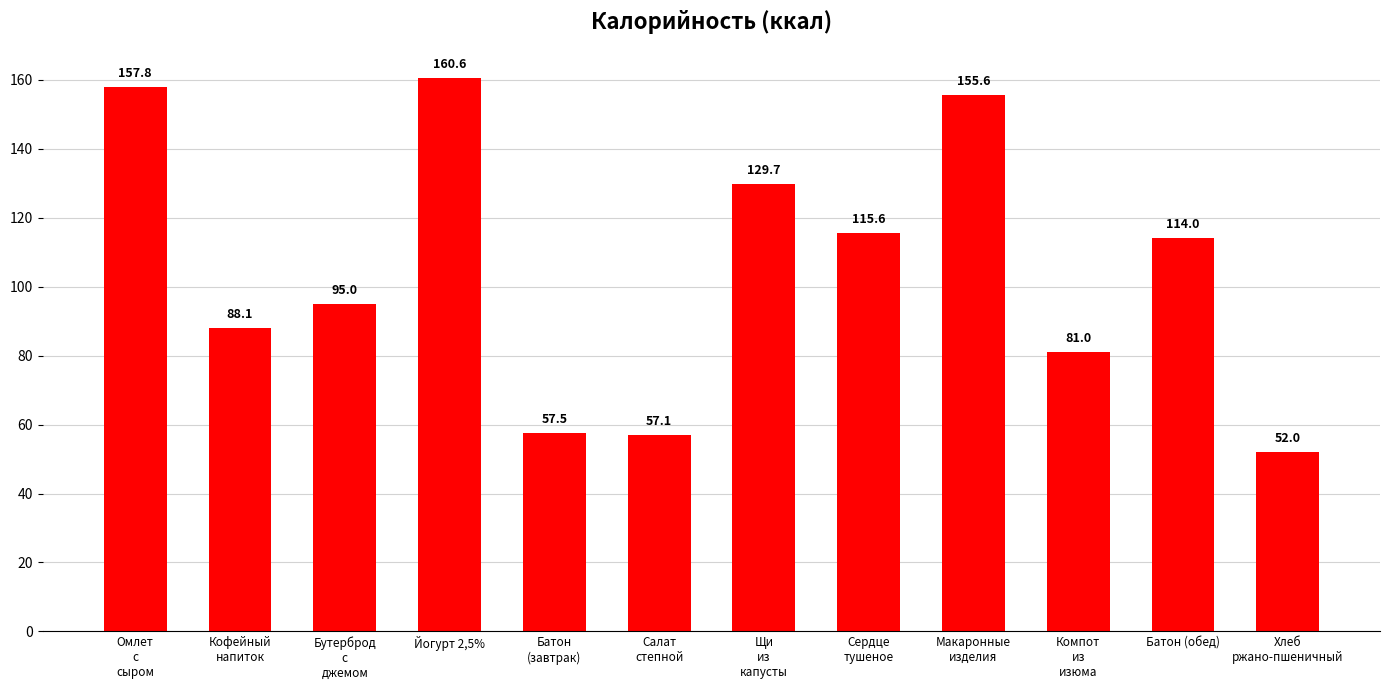

The chart shows a value of 28.0 at Кофейный
напиток. True or false?

False